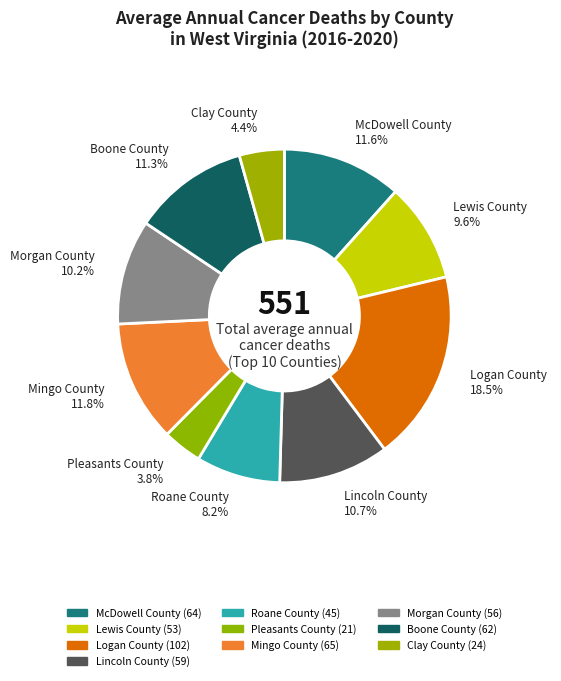

Is there a majority slice in this chart?

No